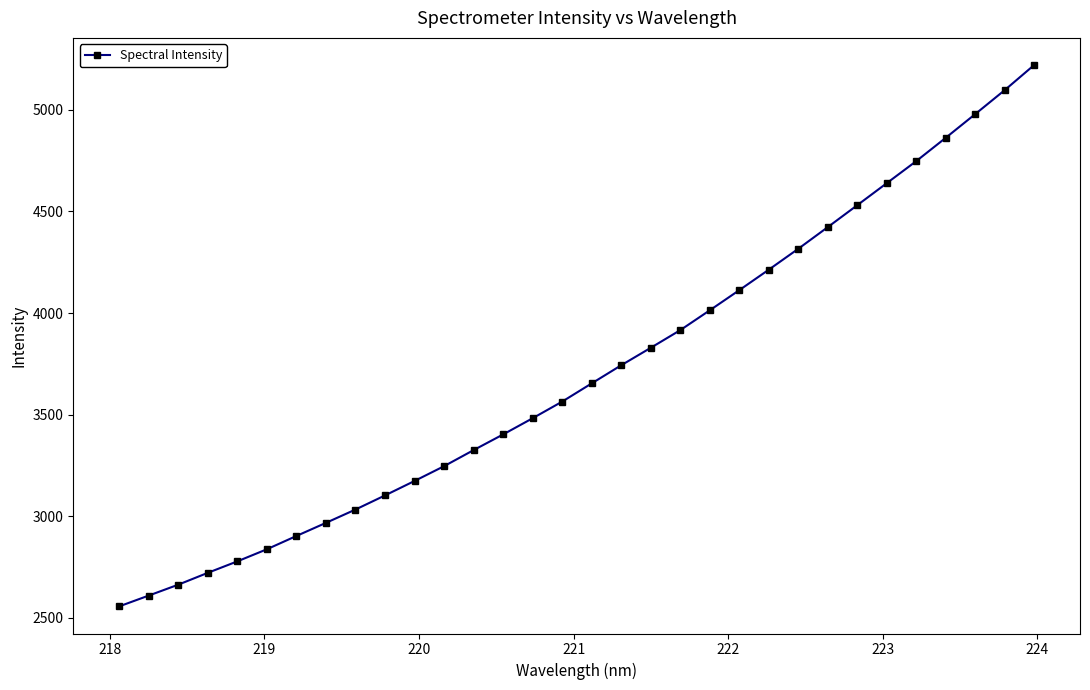

True or false: the data has more than 2 interior local peaks.

False